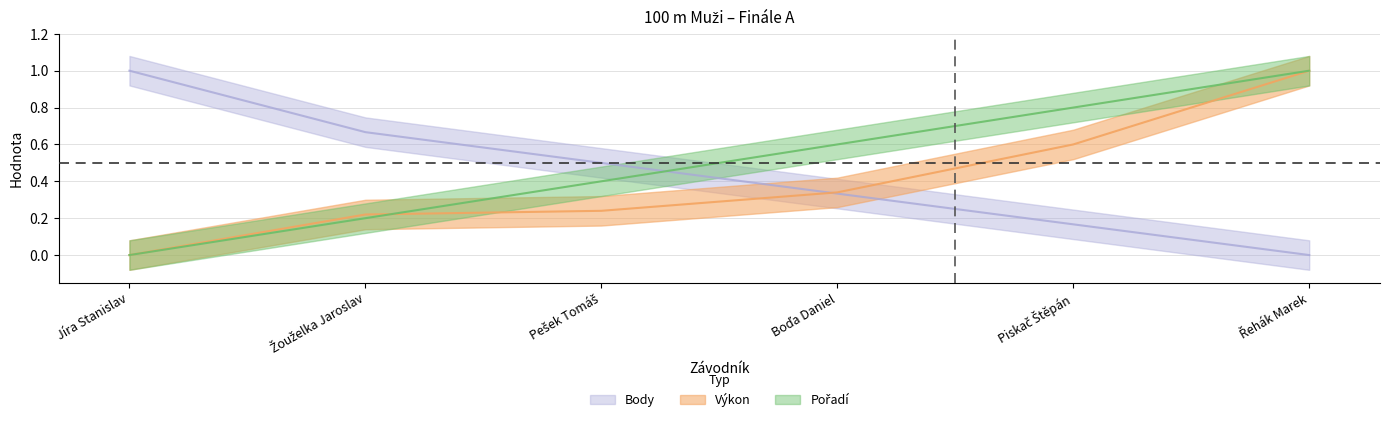

Between Piskač Štěpán and Řehák Marek, which series saw the biggest shift?

Výkon